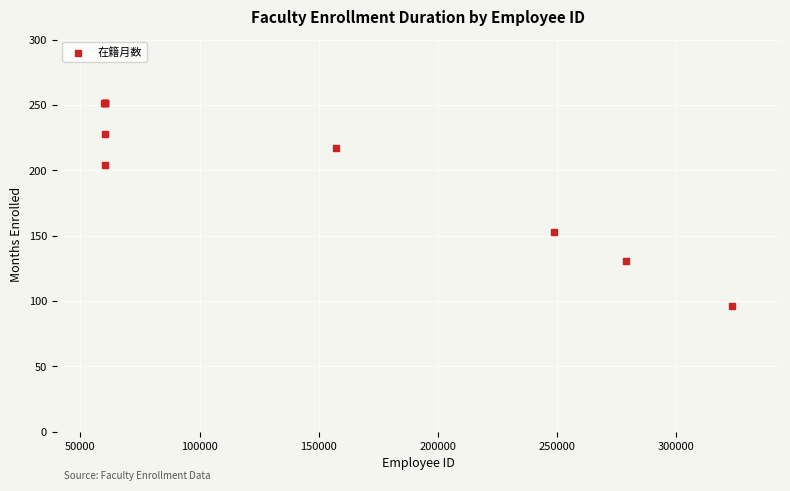

What Y value in the scatter plot is closest to 174?

153